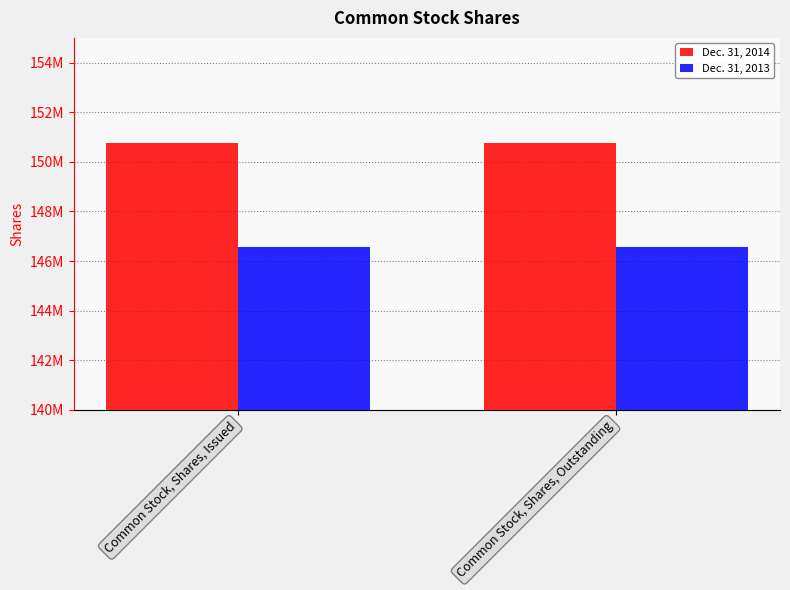

What are all the series names shown in the legend?

Dec. 31, 2014, Dec. 31, 2013